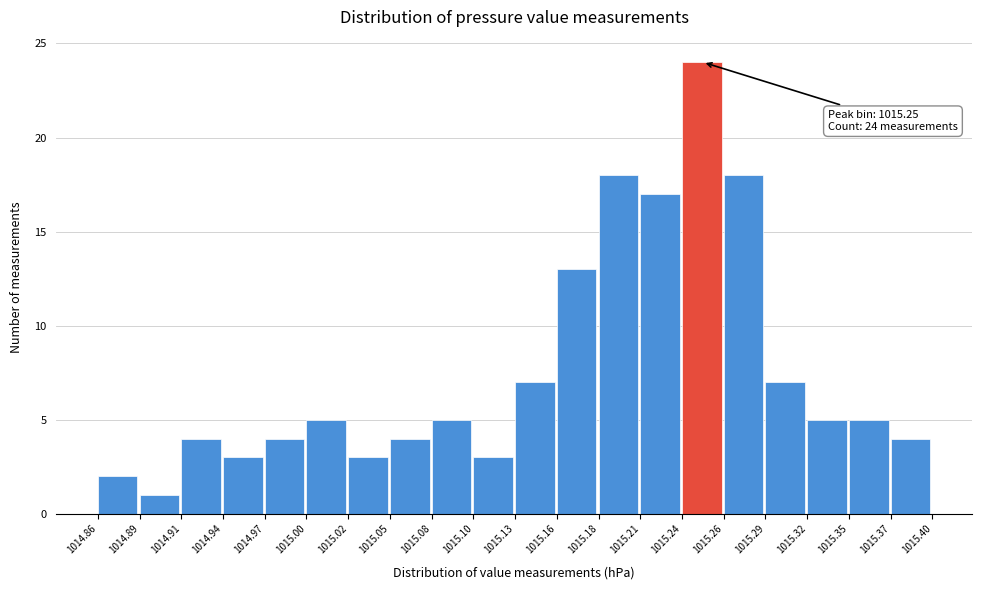

Which range on the x-axis has the tallest bar?

1015.24 to 1015.26